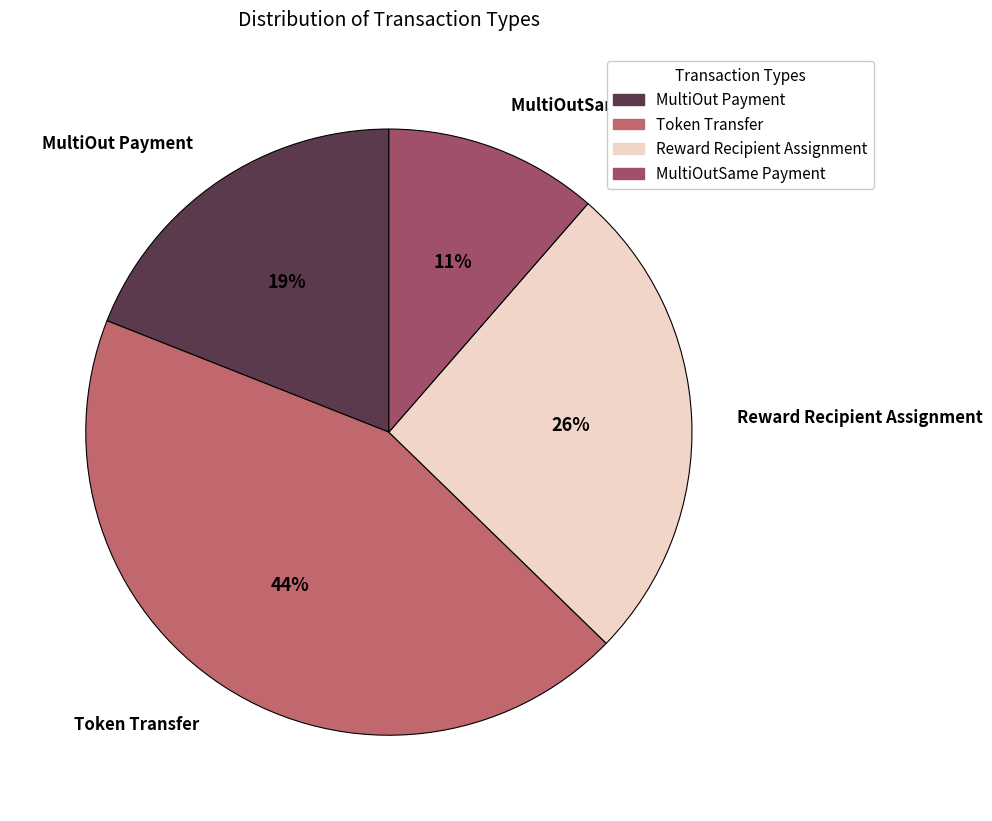

Does MultiOutSame Payment account for over 50% of the chart?

No